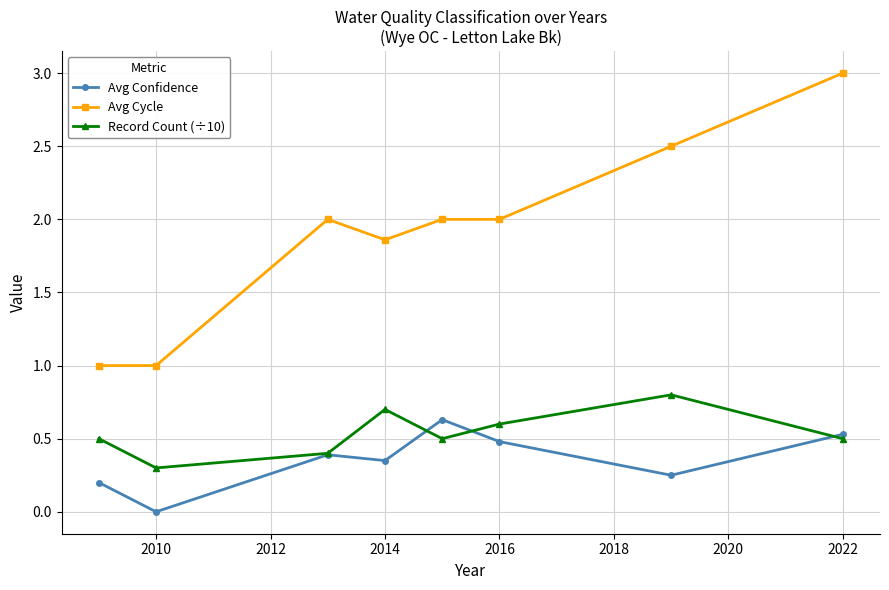

What are all the series names shown in the legend?

Avg Confidence, Avg Cycle, Record Count (÷10)